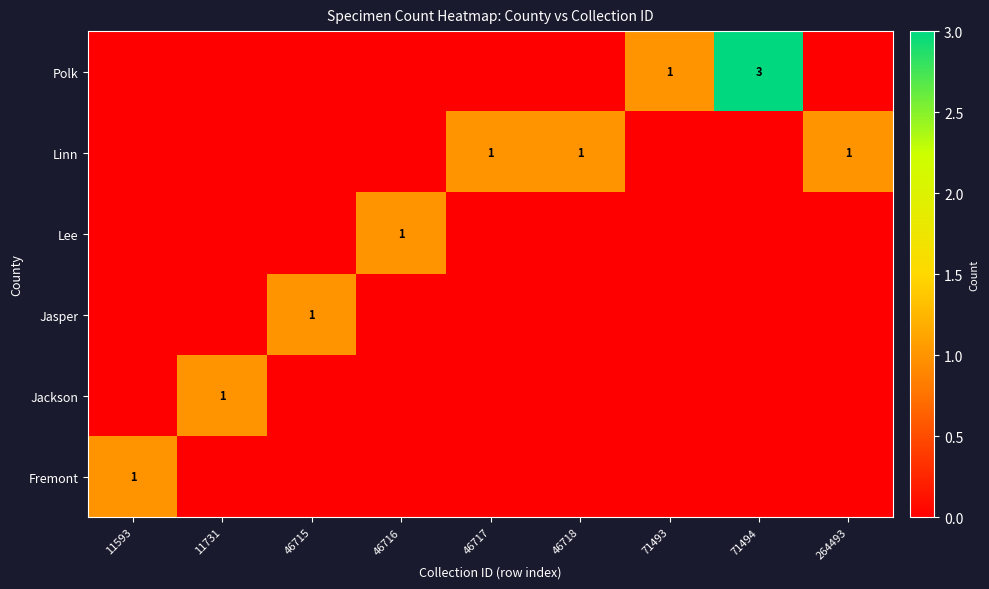

What is the sum of the Polk values at 71493 and 71494?

4